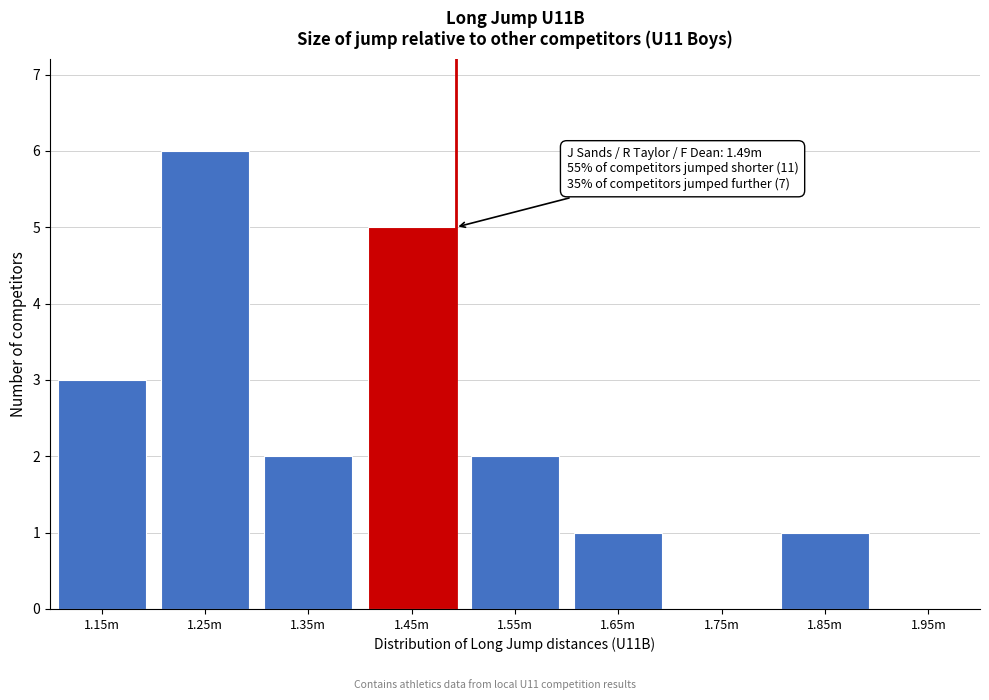

Reading left to right, what are all the values shown in this chart?

1.15m=3	1.25m=6	1.35m=2	1.45m=5	1.55m=2	1.65m=1	1.75m=0	1.85m=1	1.95m=0